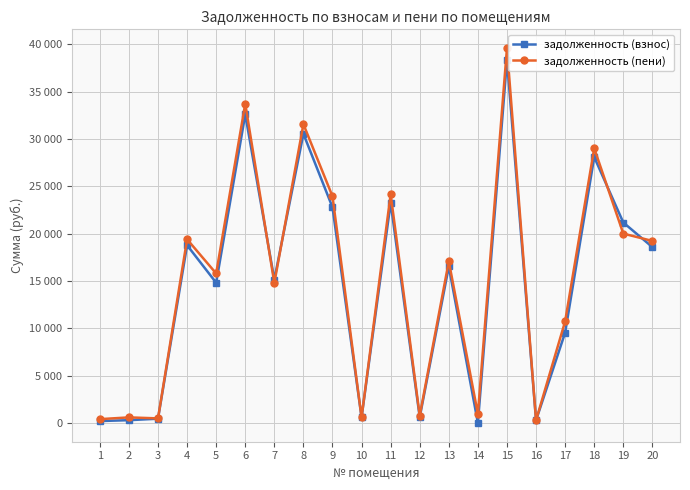

Is this an area chart (filled region under the line)?

No